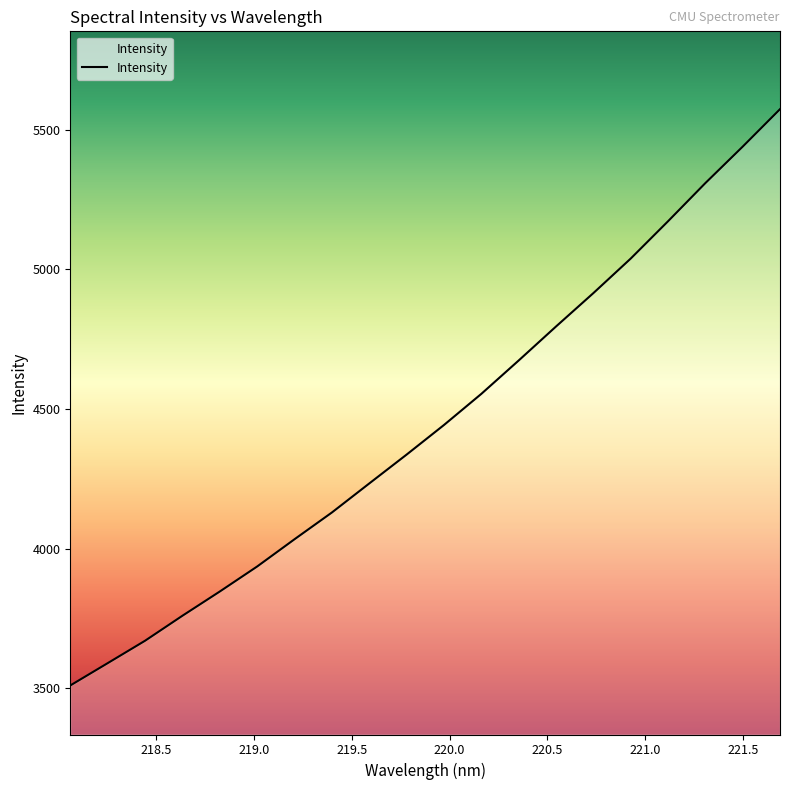

What is the difference between the maximum and minimum values?

2063.1